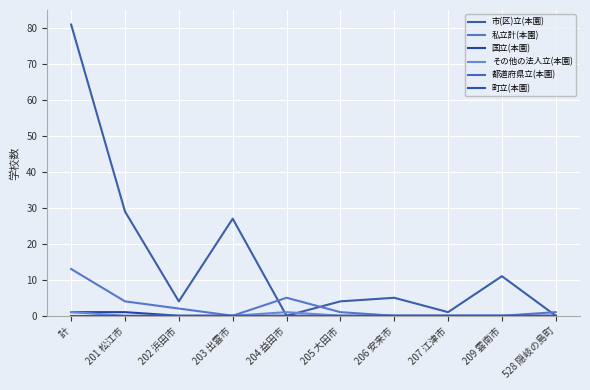

Rank the series by their maximum value, from lowest to highest.

都道府県立(本園), 町立(本園), 国立(本園), その他の法人立(本園), 私立計(本園), 市(区)立(本園)